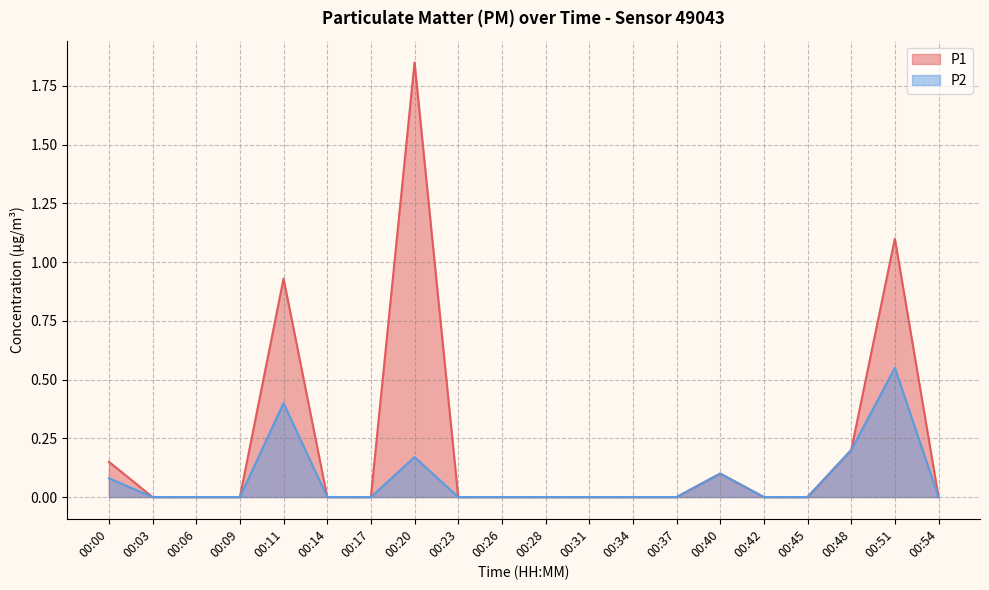

List the series in order of their overall mean, highest first.

P1, P2